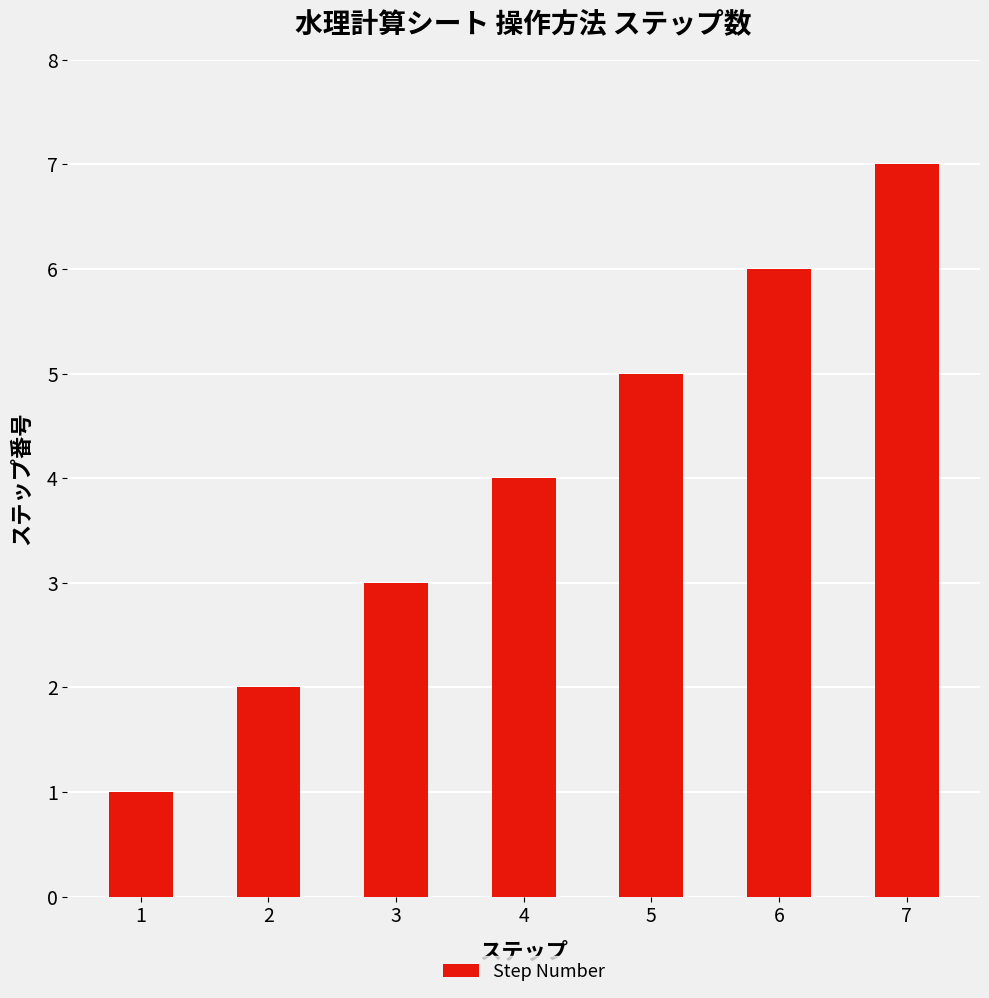

What is the value of the 7th bar from the left?

7